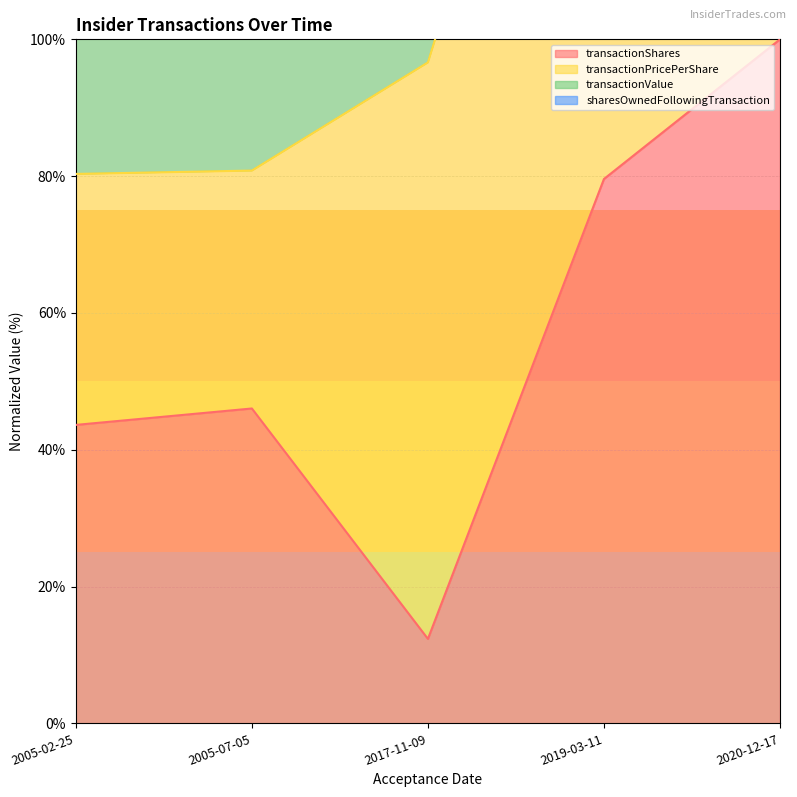

List the labels in order of transactionShares value, smallest first.

2017-11-09, 2005-02-25, 2005-07-05, 2019-03-11, 2020-12-17